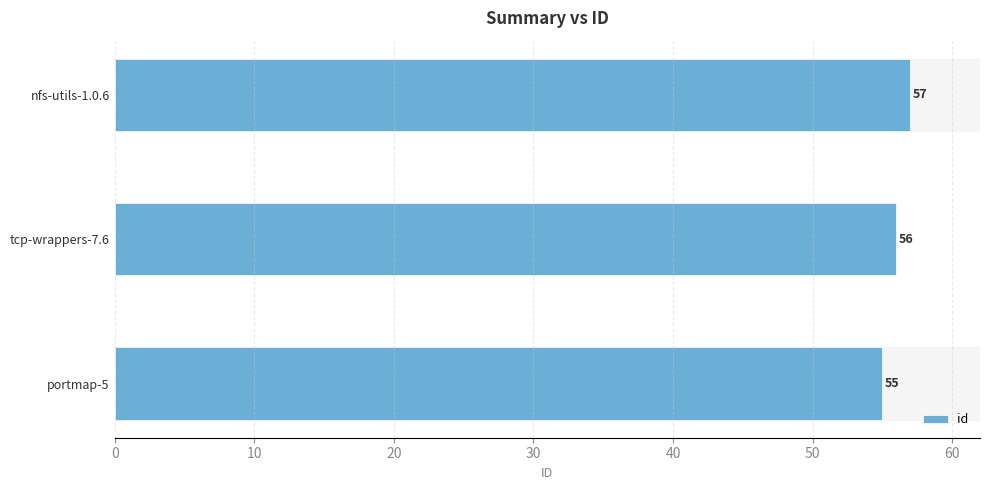

Where is the data nearest to the value 56?

tcp-wrappers-7.6